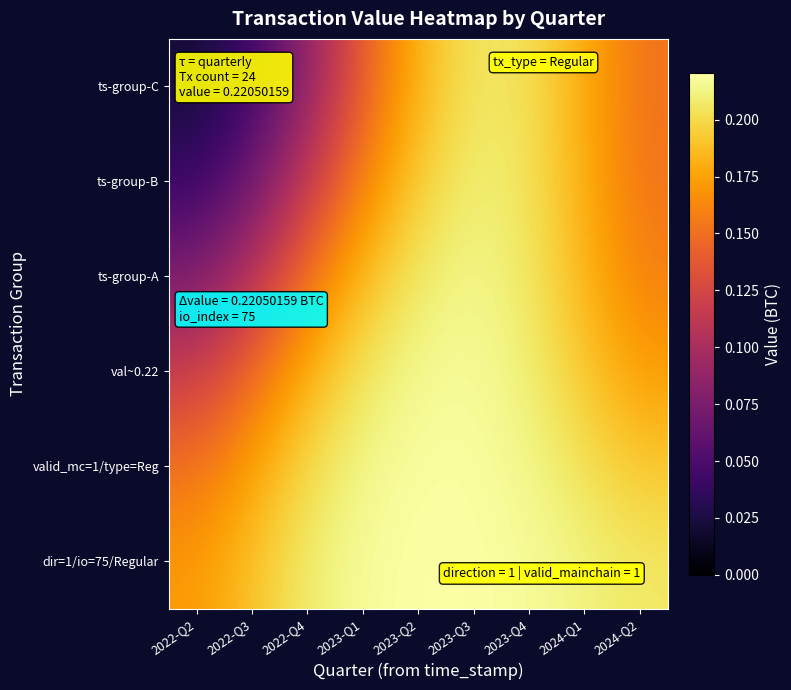

Is the value of 2022-Q2 at 3 greater than the value of 2024-Q1 at 3?

No